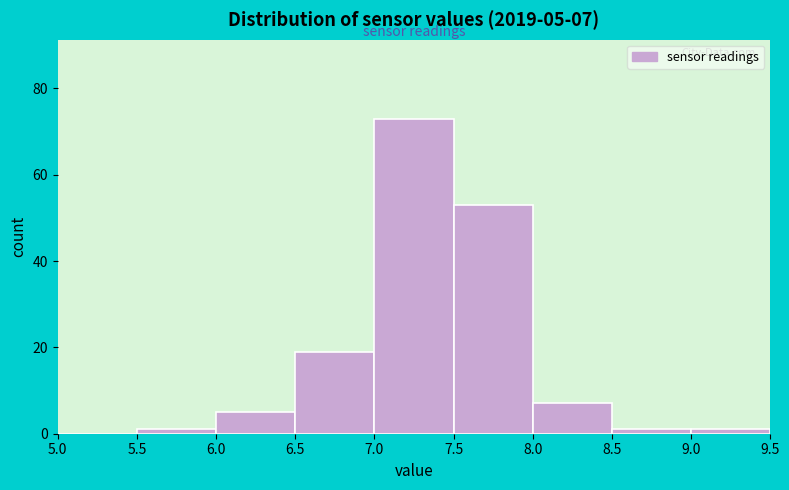

Which range on the x-axis has the tallest bar?

7.0 to 7.5